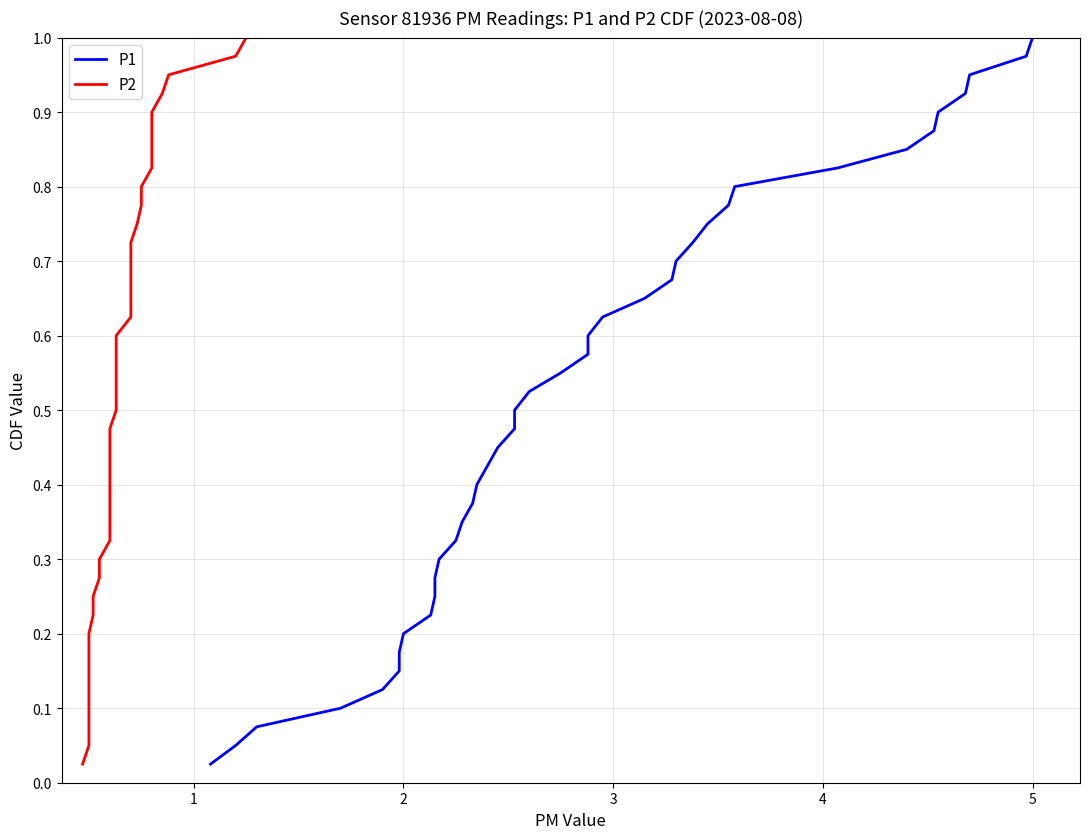

True or false: P1 has a value of 0.8 at 33.

True